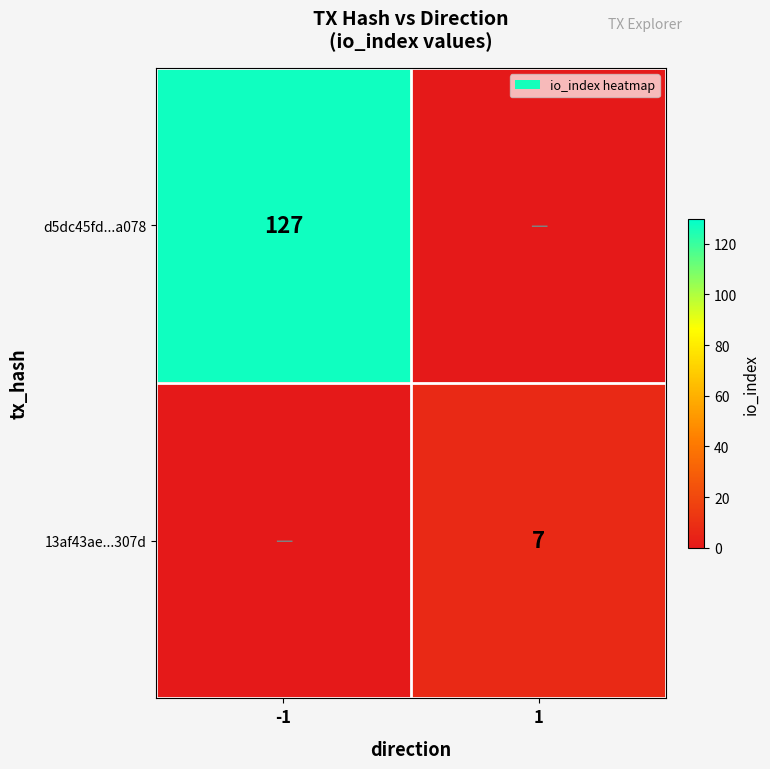

True or false: d5dc45fd...a078 has a value of 58 at -1.

False